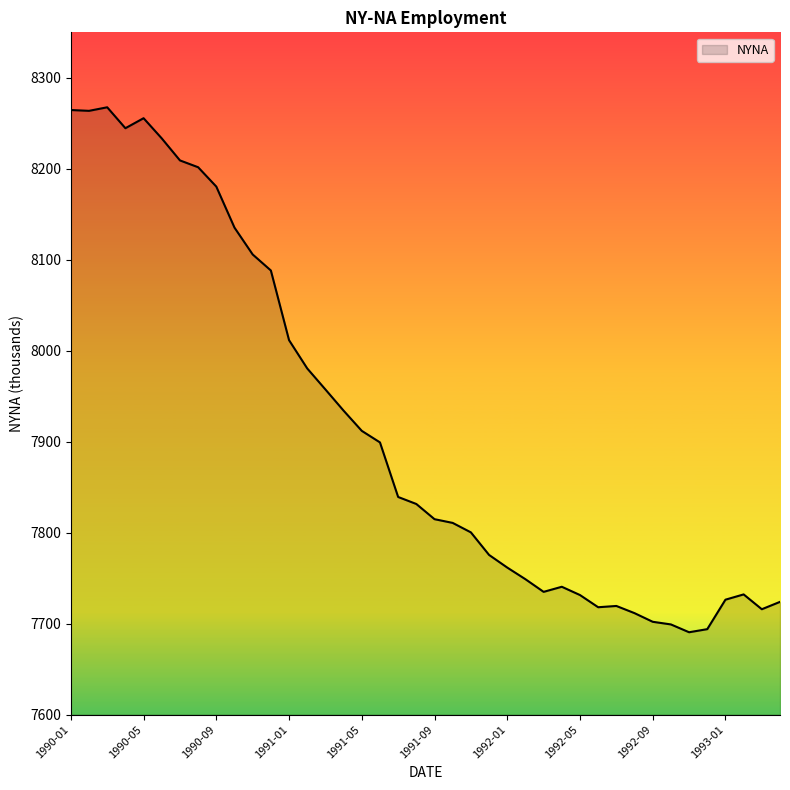

How many values are below 7831?

20